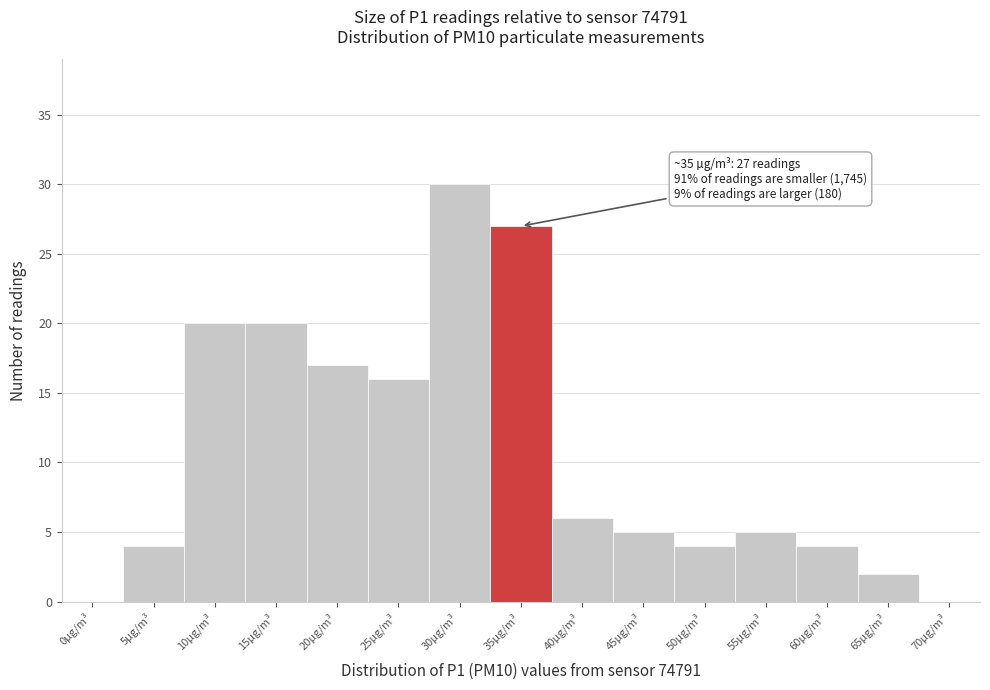

Reading left to right, list all the values displayed in this chart.

0µg/m³=0	5µg/m³=4	10µg/m³=20	15µg/m³=20	20µg/m³=17	25µg/m³=16	30µg/m³=30	35µg/m³=27	40µg/m³=6	45µg/m³=5	50µg/m³=4	55µg/m³=5	60µg/m³=4	65µg/m³=2	70µg/m³=0